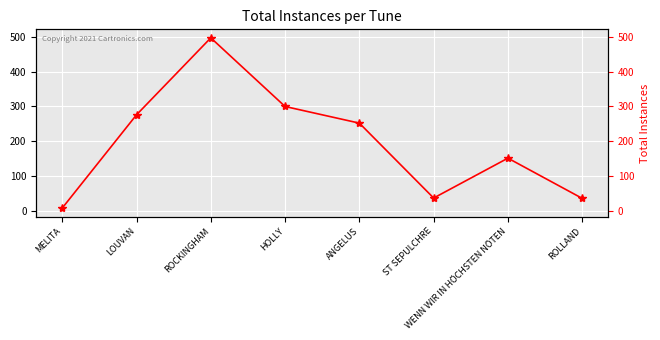

Reading left to right, transcribe all the data shown in this chart.

7	276	498	300	252	36	151	35